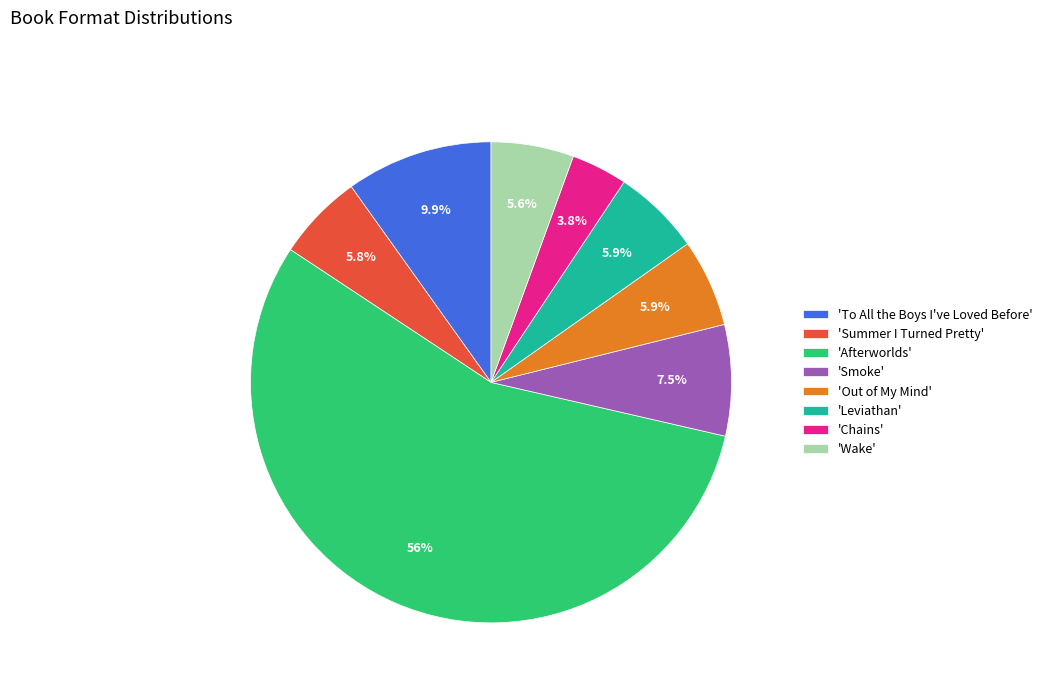

Which category has the smallest portion of the pie?

'Chains'